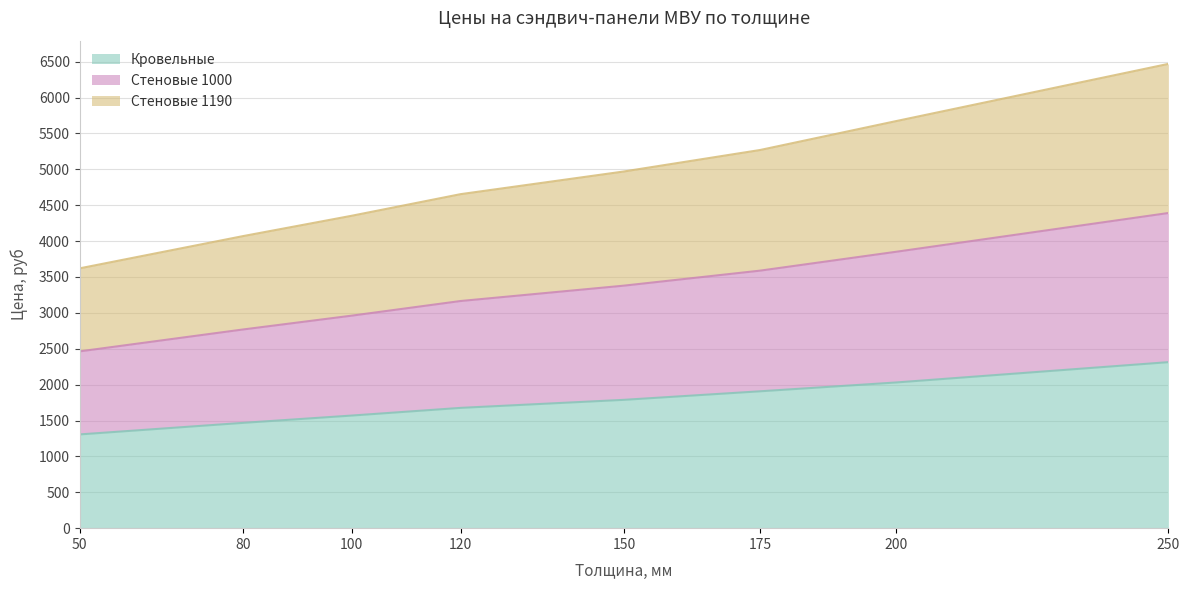

At 80, list the series in order from largest to smallest.

Стеновые 1000, Стеновые 1190, Кровельные